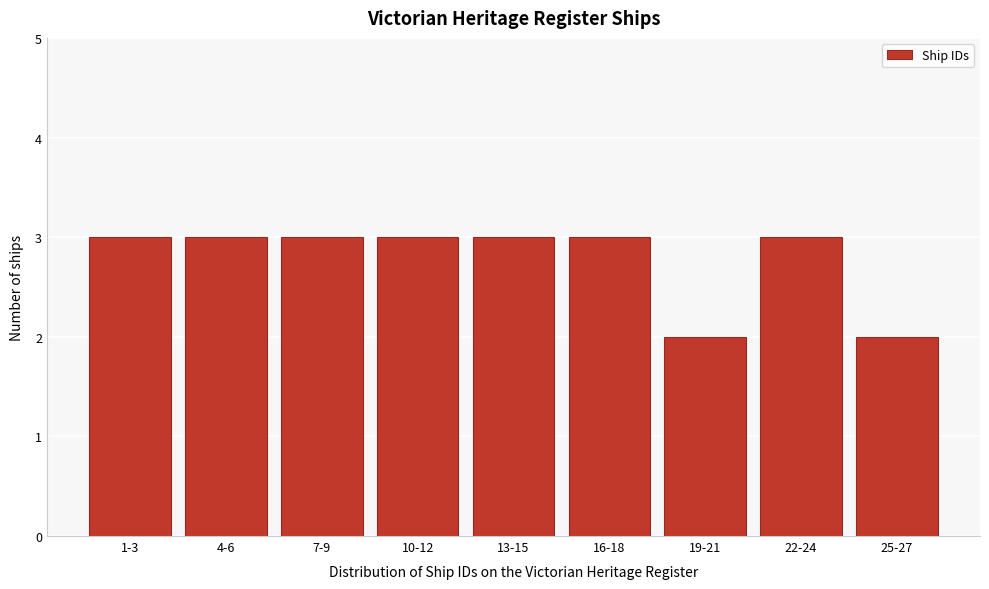

Reading left to right, transcribe all the data shown in this chart.

3	3	3	3	3	3	2	3	2